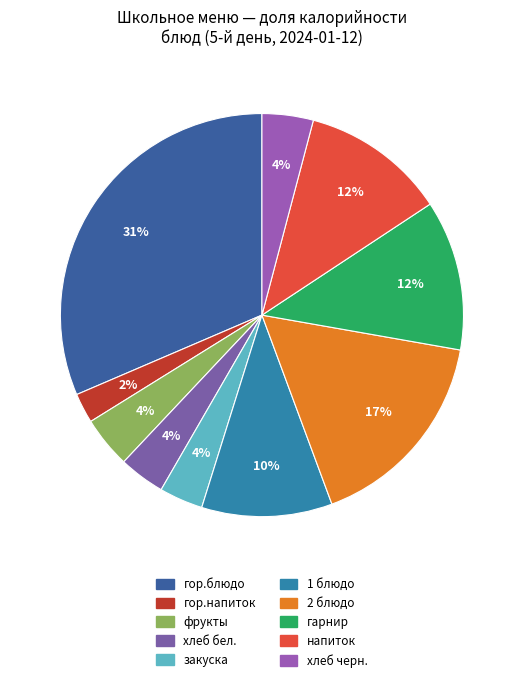

To the nearest percent, what is the difference between the гор.блюдо and фрукты slice percentages?

27%